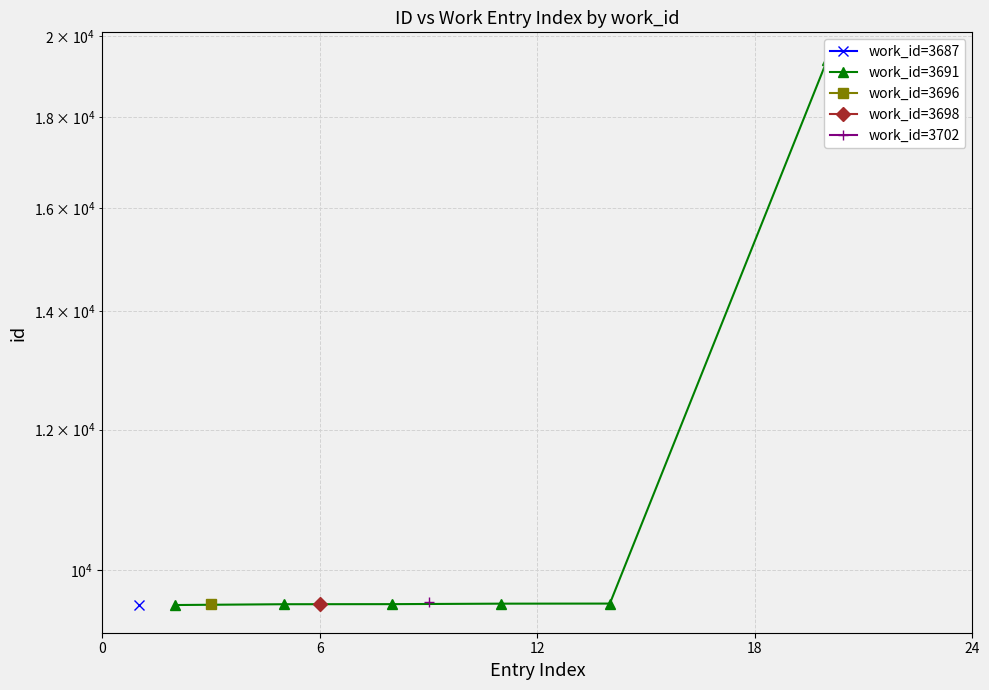

What is the smallest value displayed?

9556